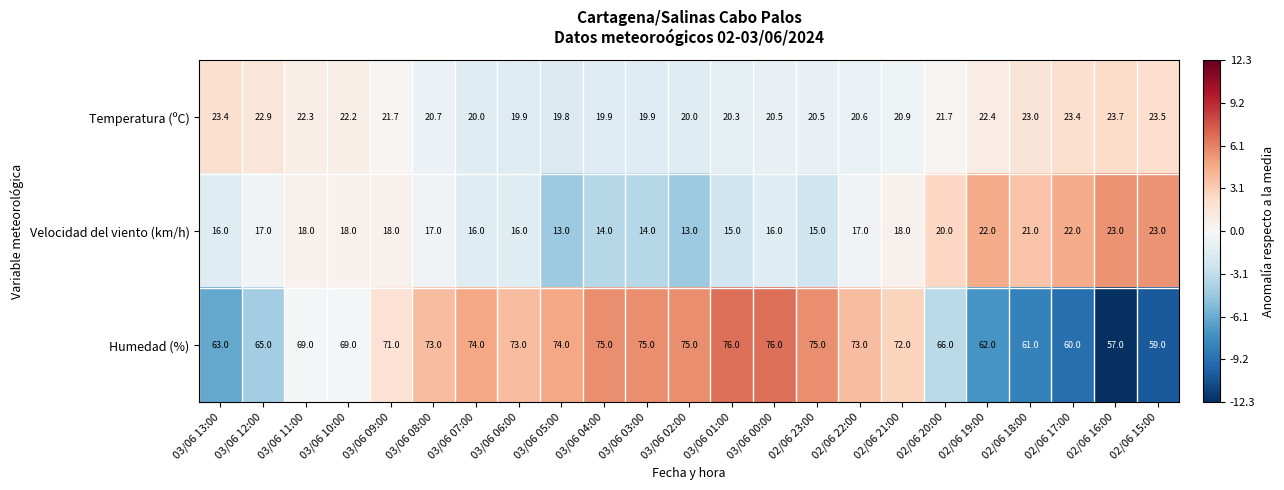

Which series has the largest range (max minus min)?

Humedad (%)